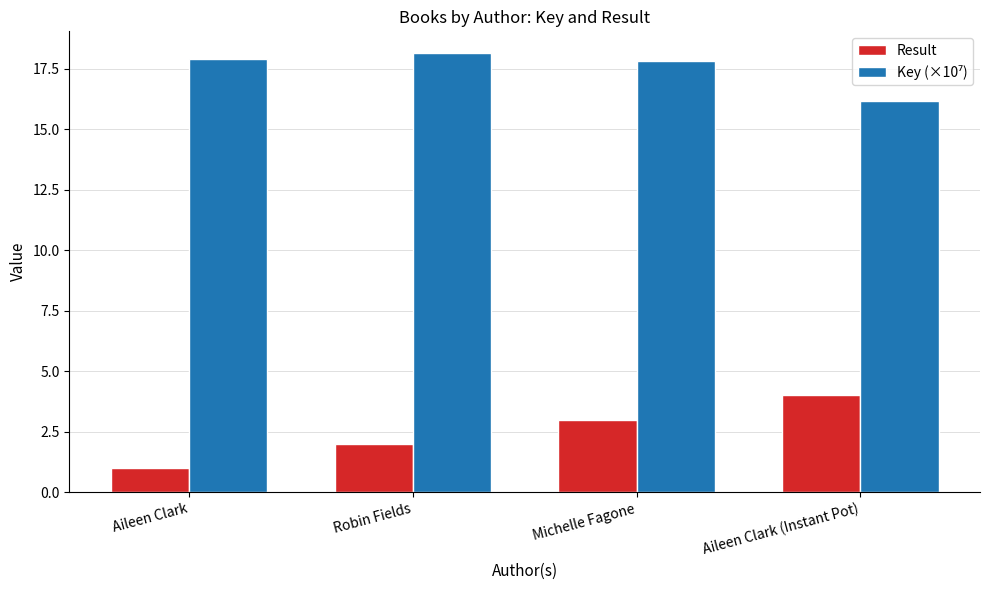

What is the difference between the second highest and second lowest values in the Result series?

1.0